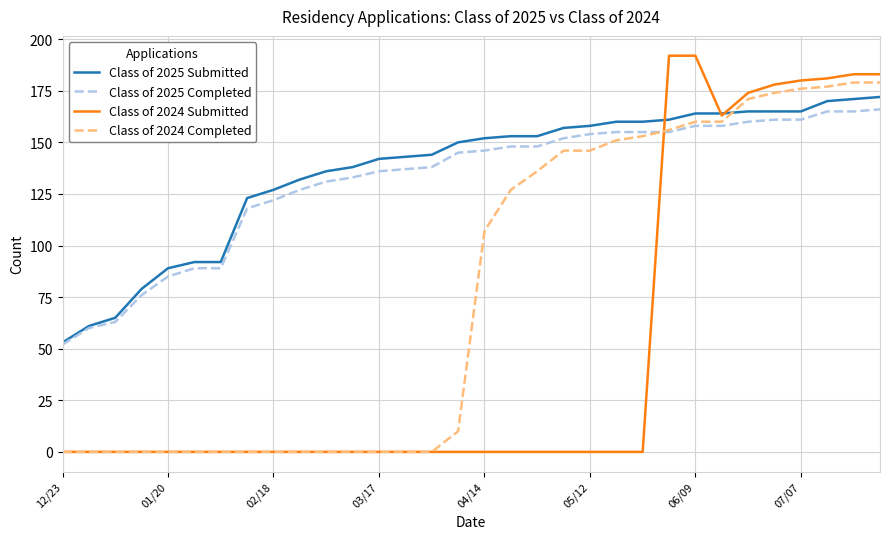

Which series has the largest range (max minus min)?

Class of 2024 Submitted